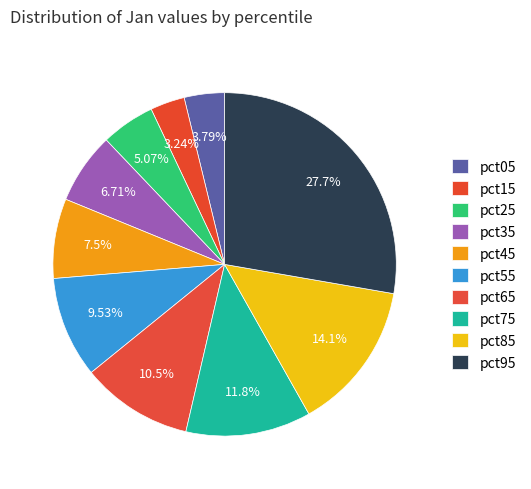

To the nearest percent, what is the average slice percentage?

10%